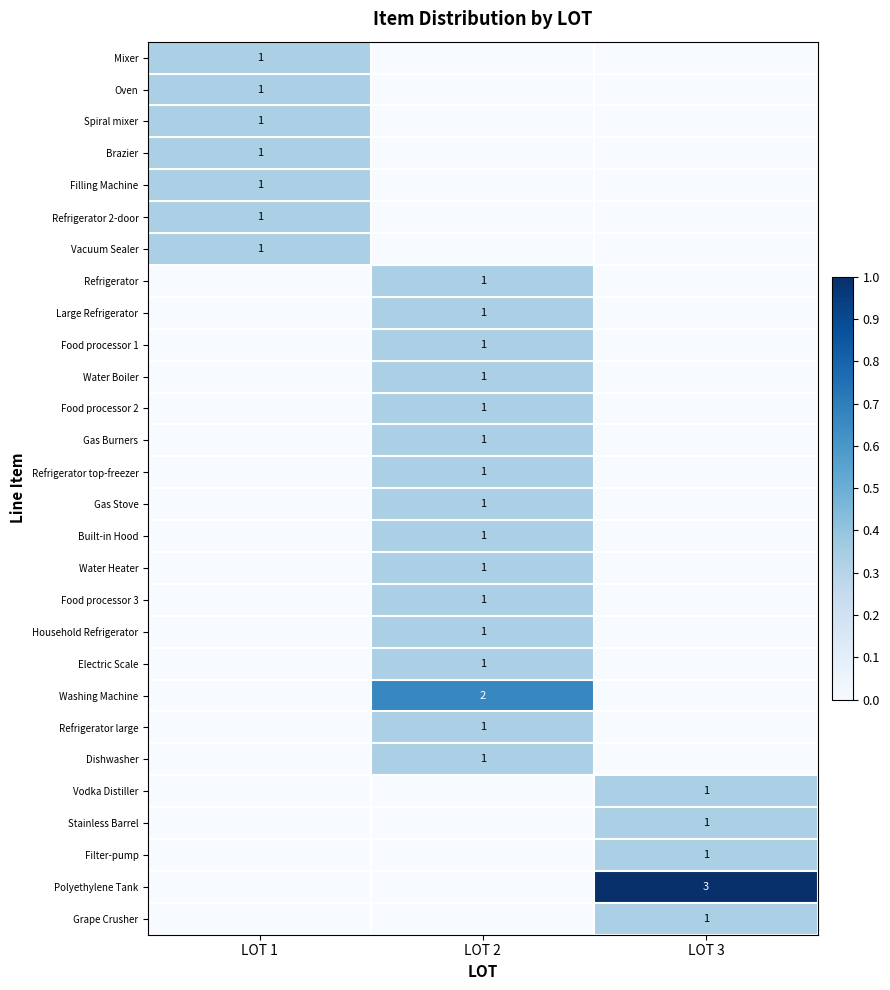

The value of Filter-pump at LOT 3 is 2. True or false?

False